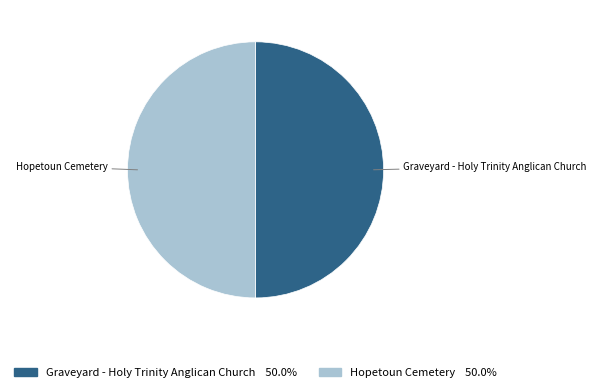

Approximately how many times larger is the value at Graveyard - Holy Trinity Anglican Church compared to Hopetoun Cemetery?

1.0